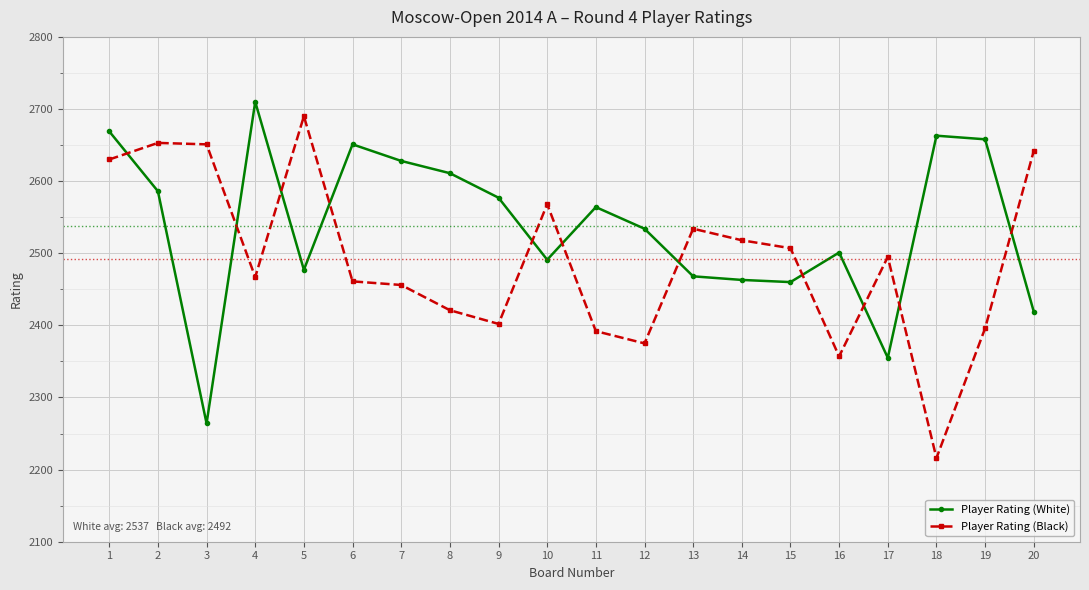

Read the Player Rating (Black) value at 12.

2375